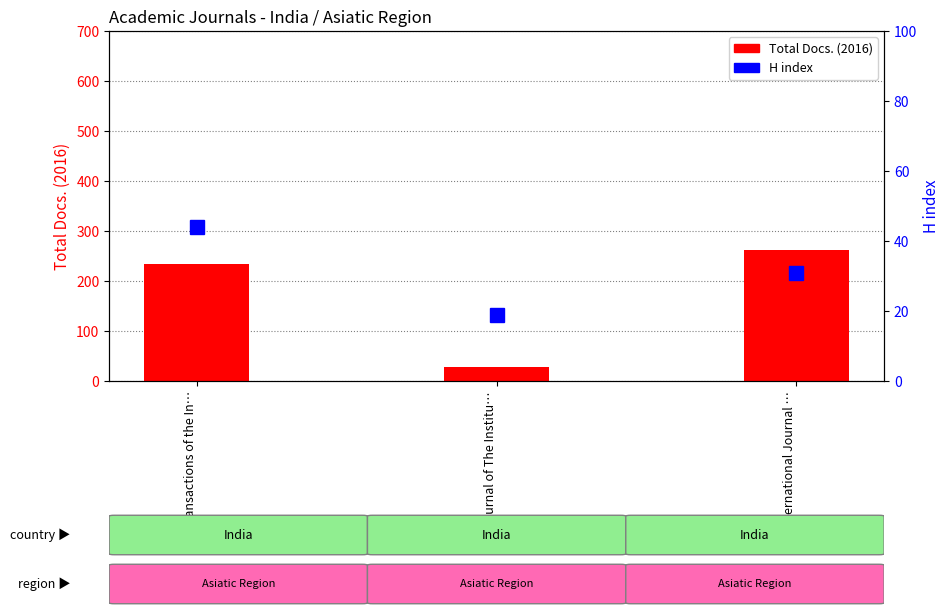

Reading left to right, extract all data points from this chart.

Total Docs. (2016): Transactions of the In…=235	Journal of The Institu…=28	International Journal …=263
H index: Transactions of the In…=44	Journal of The Institu…=19	International Journal …=31